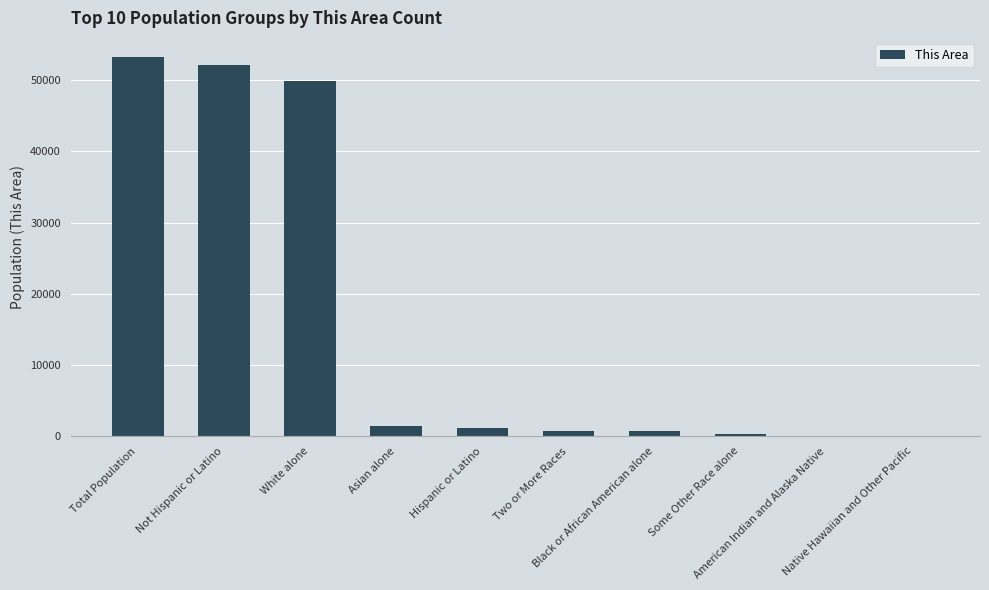

What is the sum of the values at Native Hawaiian and Other Pacific and Hispanic or Latino?

1190